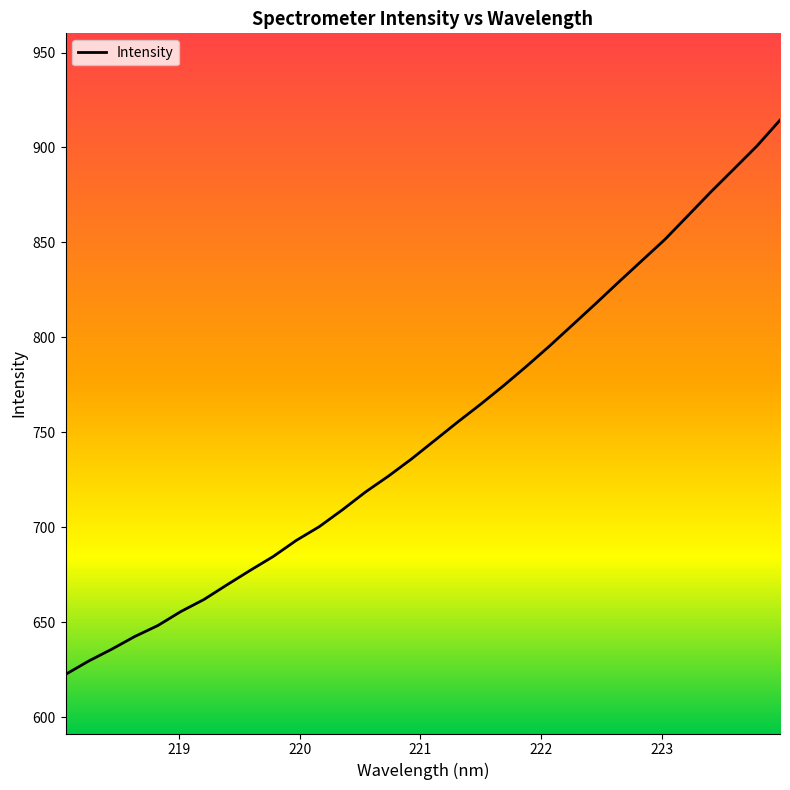

What is the maximum value shown in the chart?

914.4